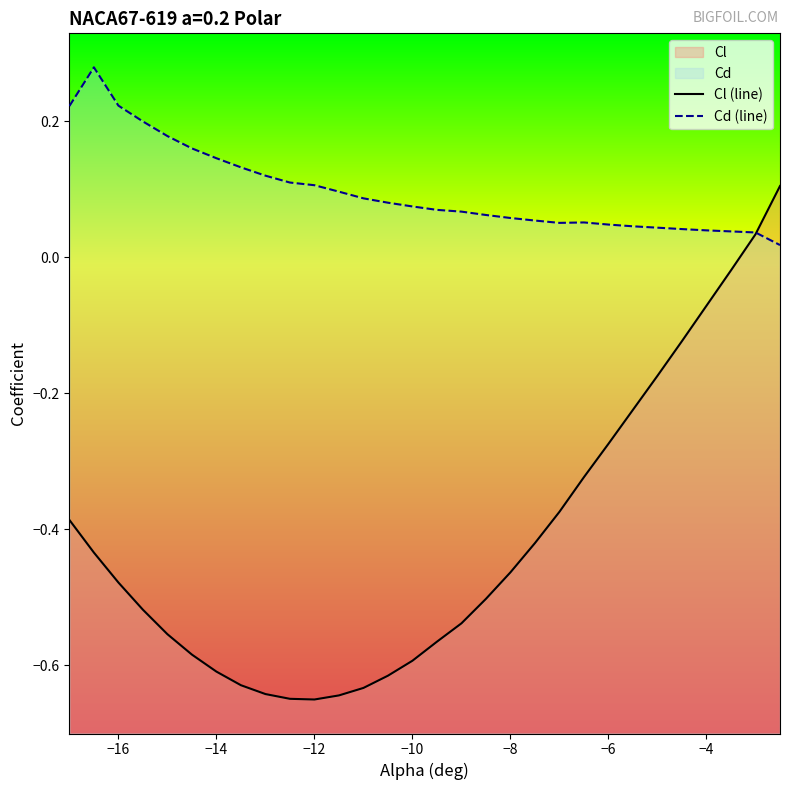

True or false: Cl (line) has a value of -0.6 at −10.

True